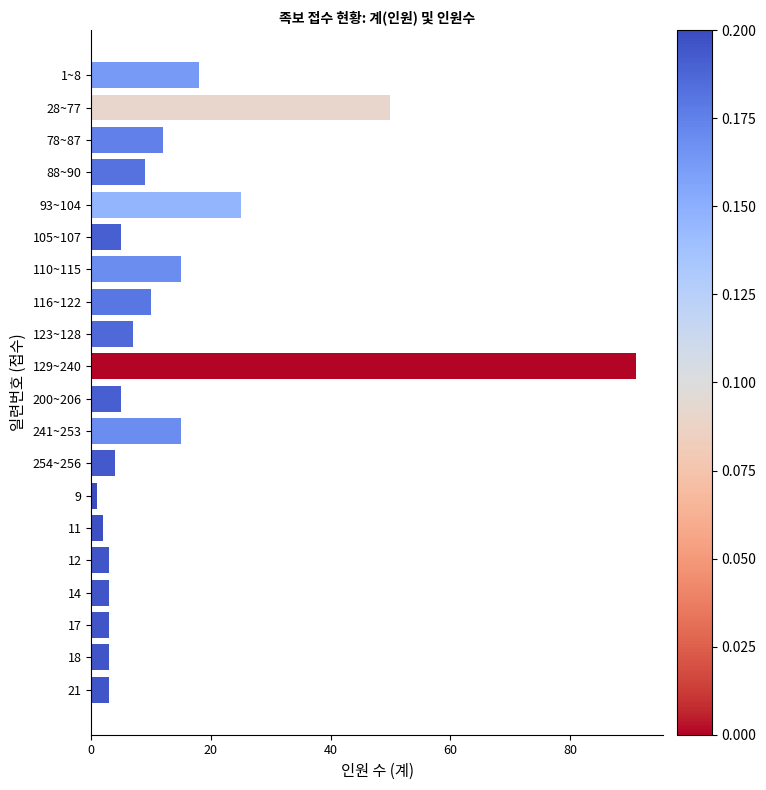

Reading top to bottom, transcribe all the data shown in this chart.

1~8=18	28~77=50	78~87=12	88~90=9	93~104=25	105~107=5	110~115=15	116~122=10	123~128=7	129~240=91	200~206=5	241~253=15	254~256=4	9=1	11=2	12=3	14=3	17=3	18=3	21=3